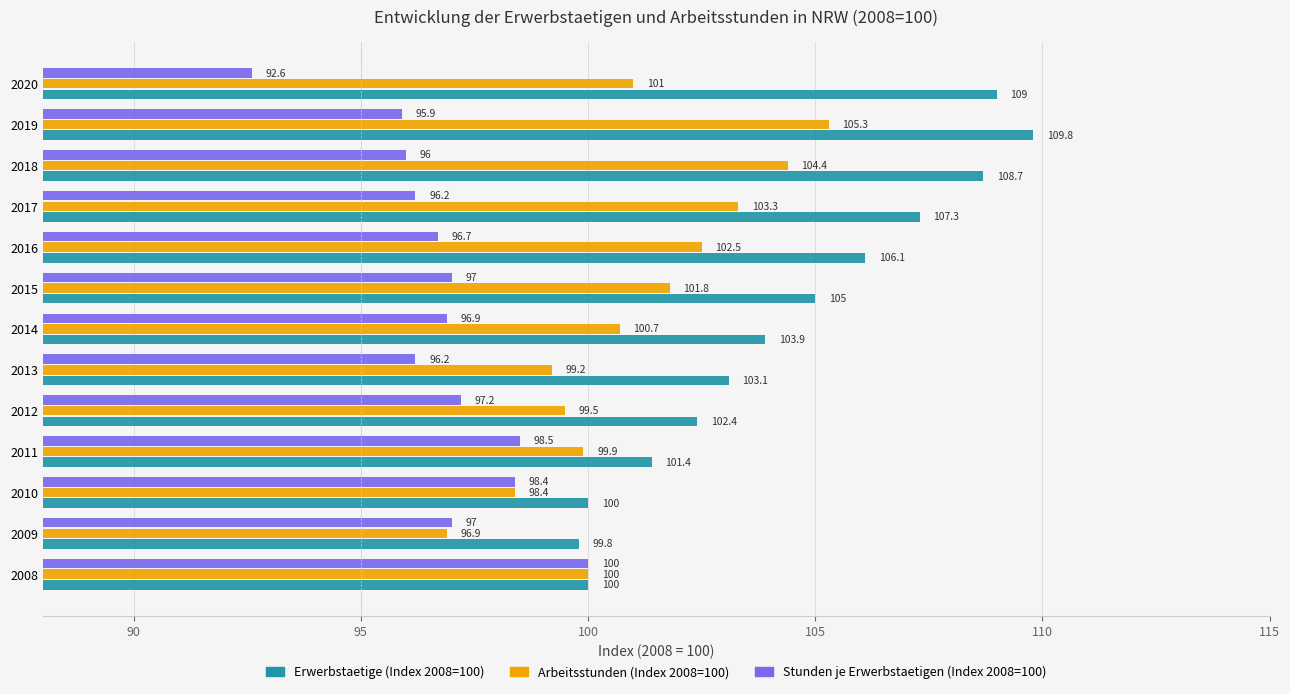

At 2018, list the series in order from smallest to largest.

Stunden je Erwerbstaetigen (Index 2008=100), Arbeitsstunden (Index 2008=100), Erwerbstaetige (Index 2008=100)